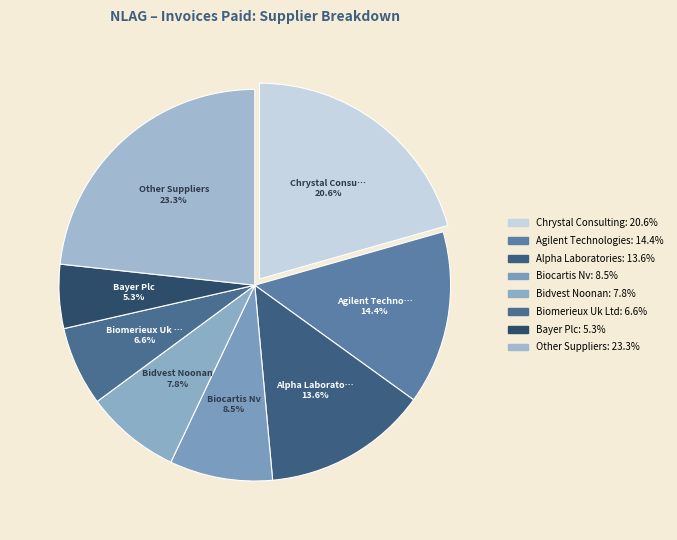

How many slices are in this pie chart?

8